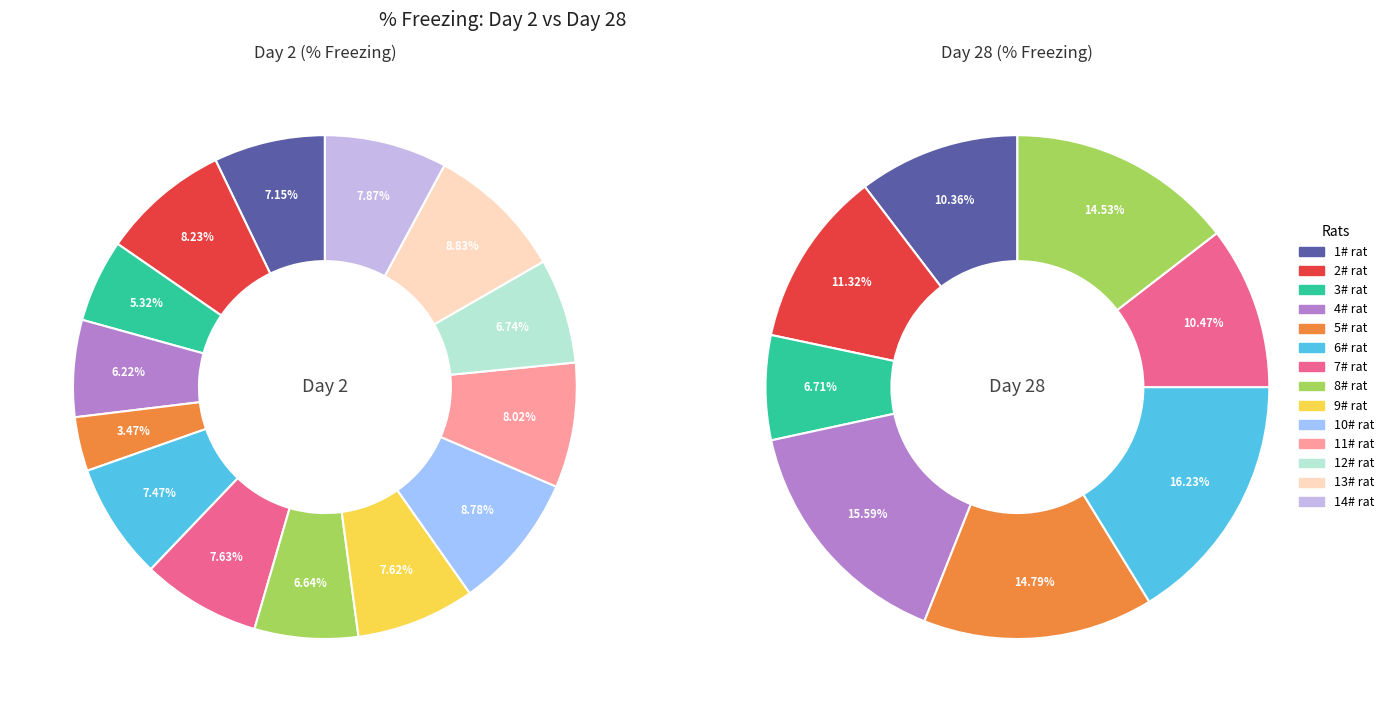

Is there any slice that represents more than half of the pie?

No